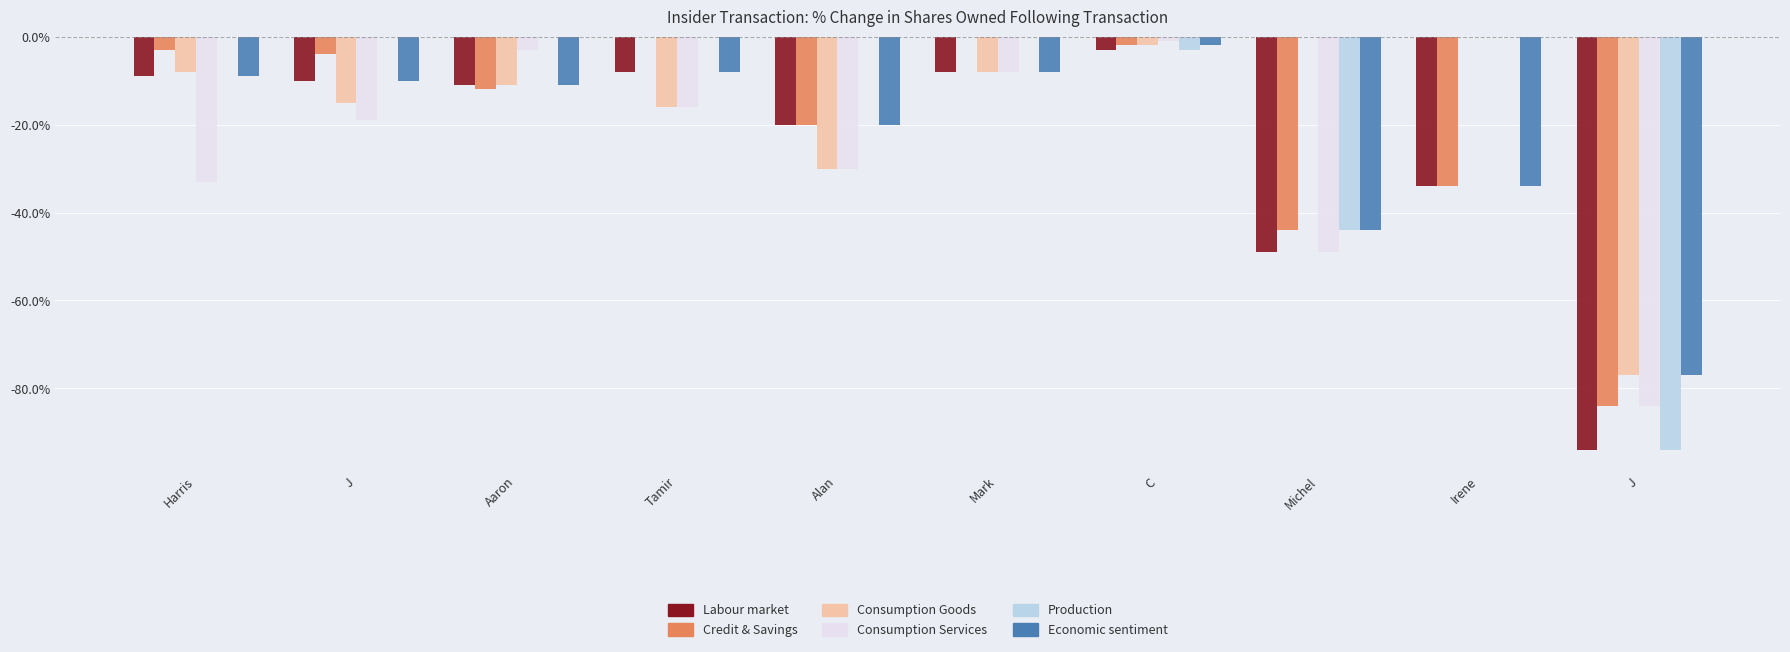

Reading left to right, what are all the values shown in this chart?

Labour market: -9	-10	-11	-8	-20	-8	-3	-49	-34	-94
Credit & Savings: -3	-4	-12	0	-20	0	-2	-44	-34	-84
Consumption Goods: -8	-15	-11	-16	-30	-8	-2	0	0	-77
Consumption Services: -33	-19	-3	-16	-30	-8	-1	-49	0	-84
Production: 0	0	0	0	0	0	-3	-44	0	-94
Economic sentiment: -9	-10	-11	-8	-20	-8	-2	-44	-34	-77